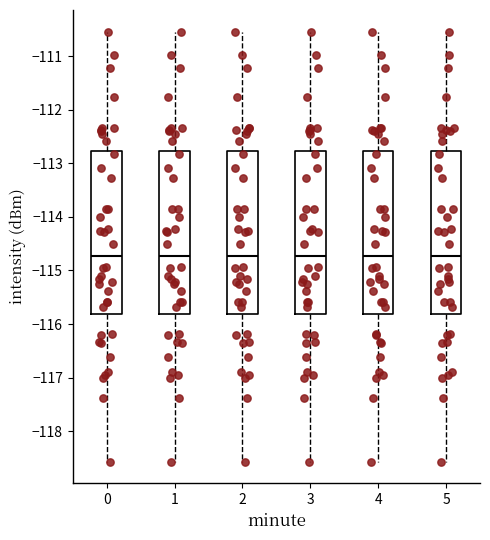

Where is the lower edge of the box at x = 4 on the y-axis? The values are not printed on the chart, so give them approximately, as read against the axis.

-115.8